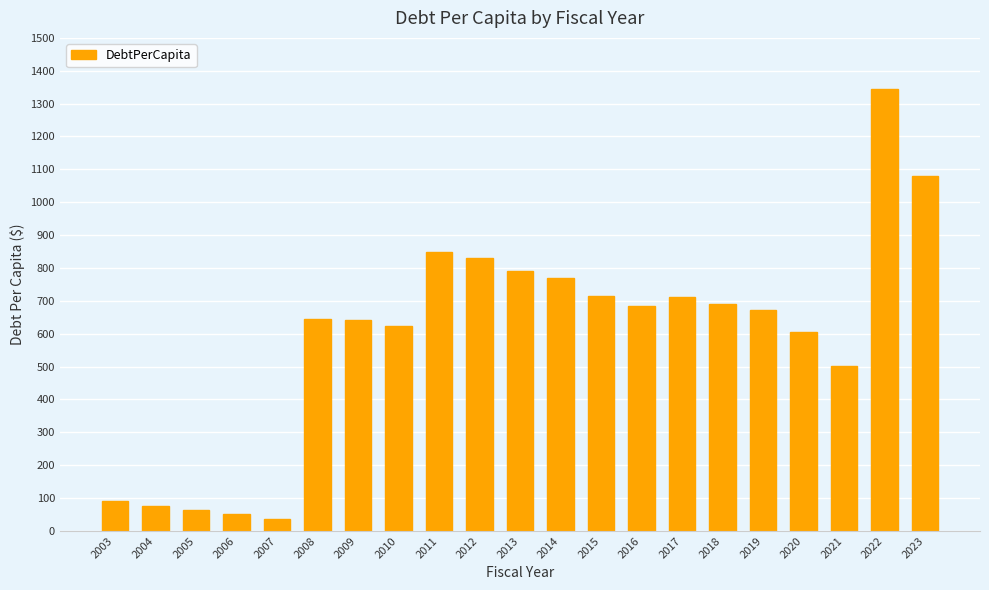

What is the average value?

594.2